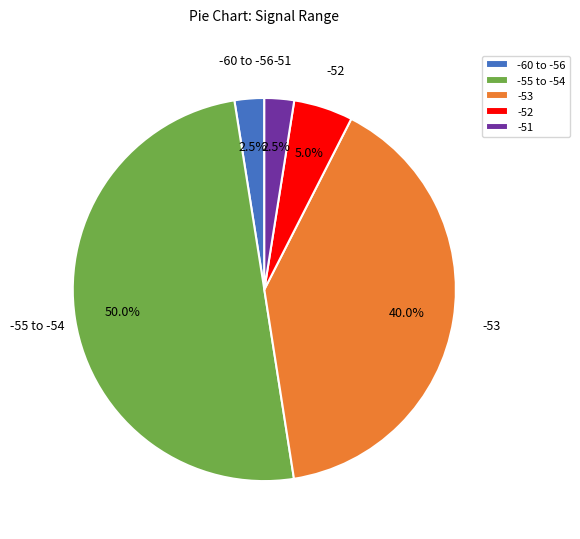

Does -53 account for over 50% of the chart?

No